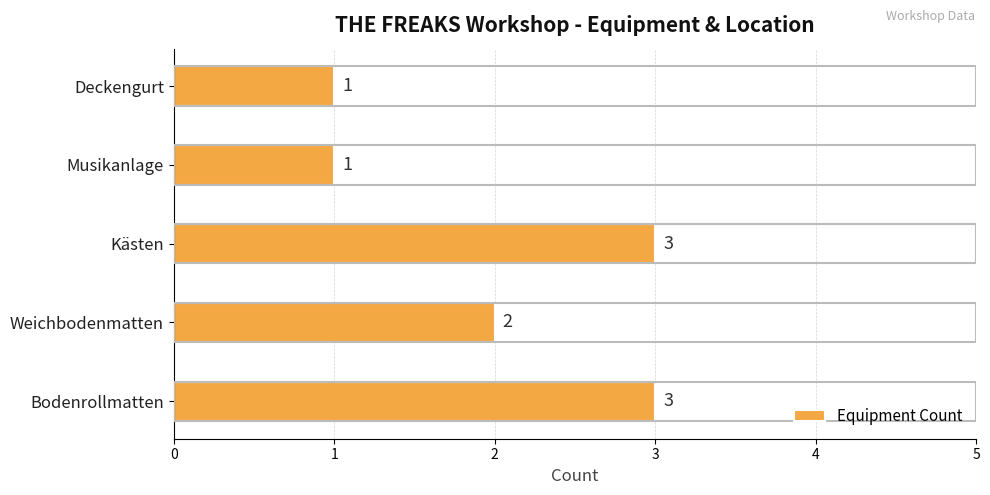

What is the minimum value shown in the chart?

1